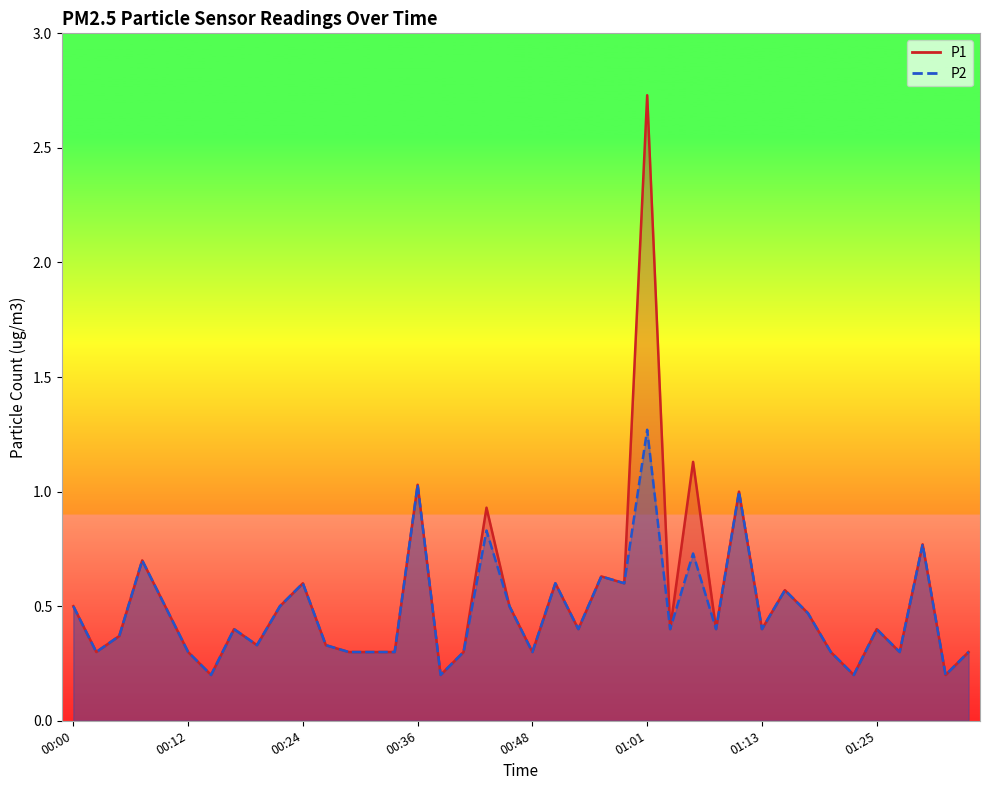

Which category has the highest value across all series?

01:01